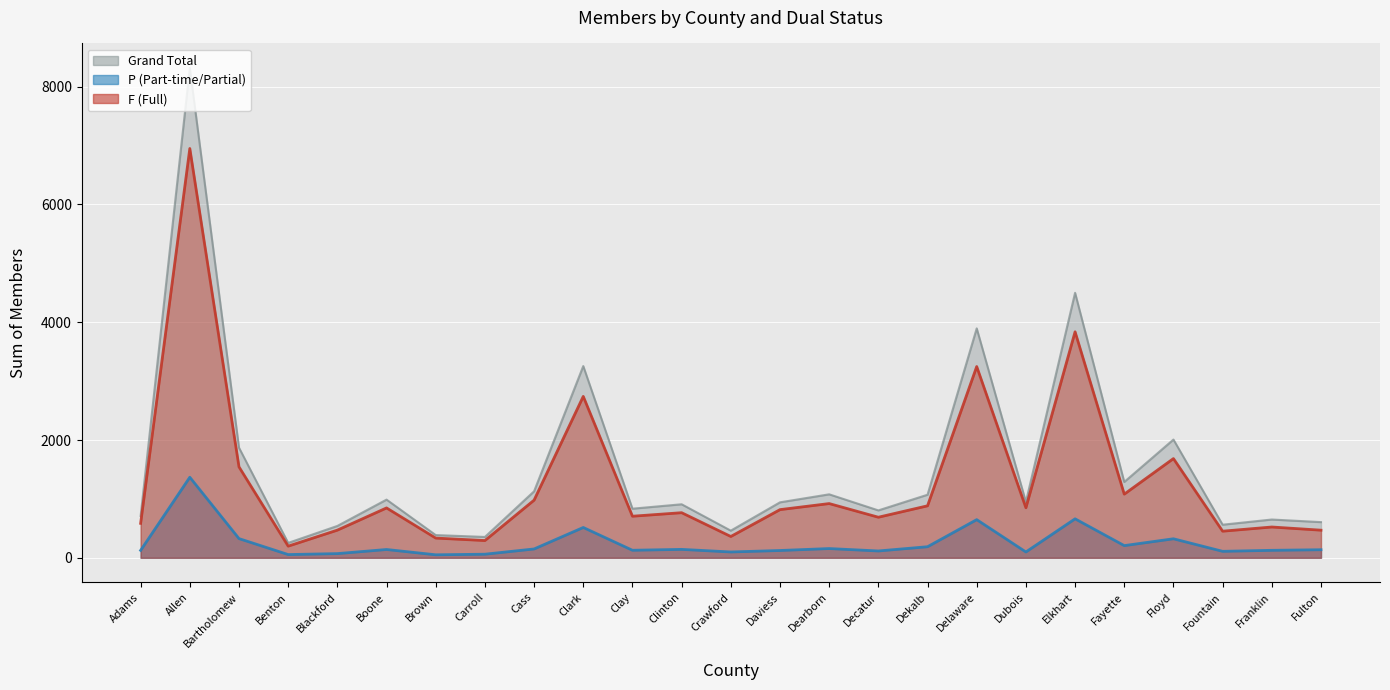

What is the difference between the second highest and minimum values in the F series?

3640